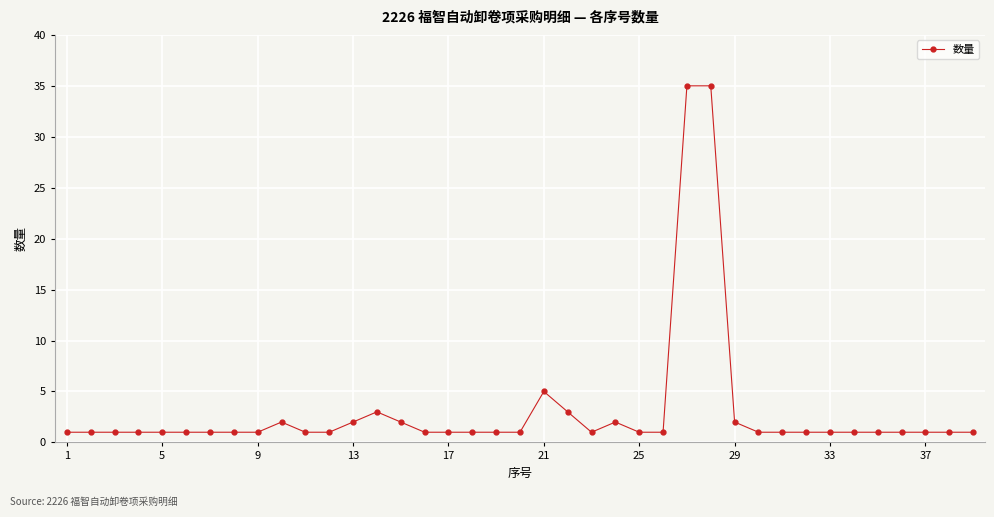

What is the sum of all values?

120